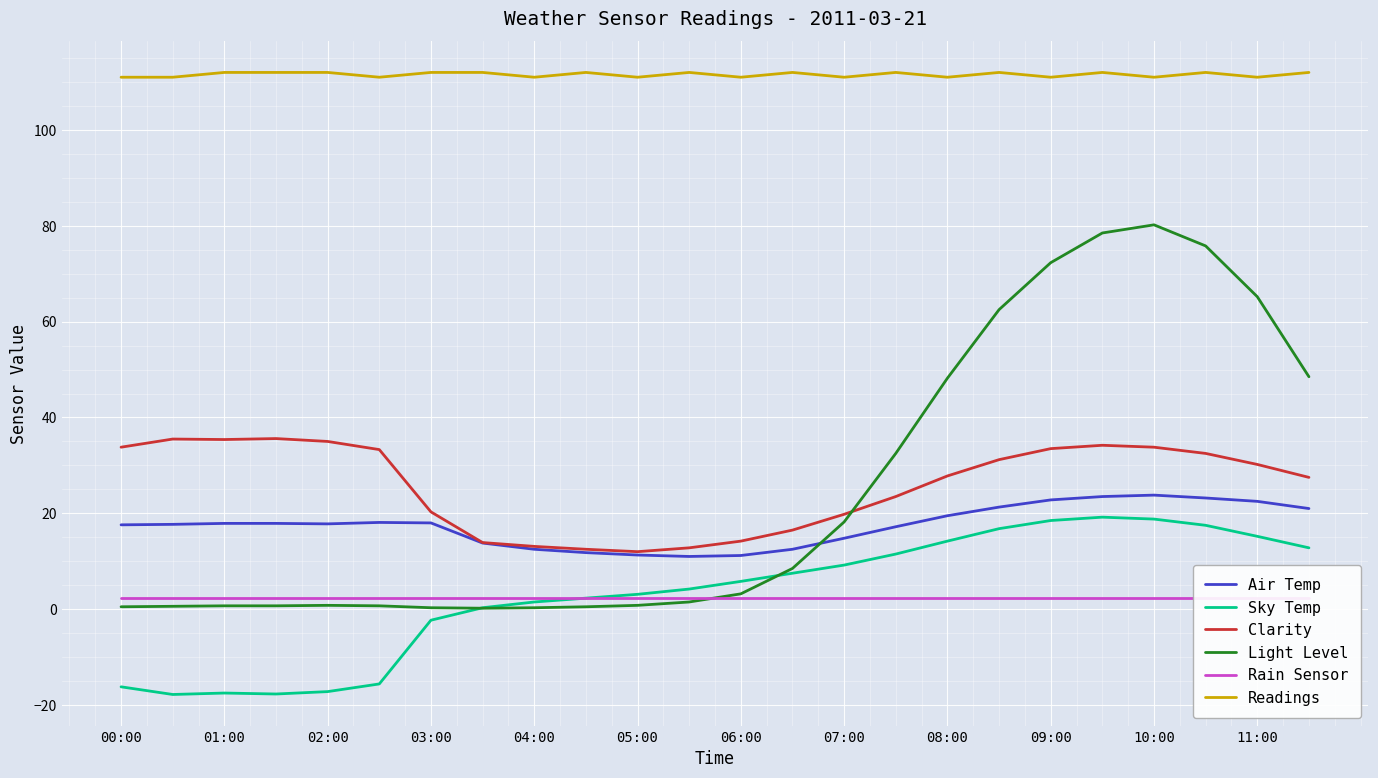

How many lines are shown in the chart?

6